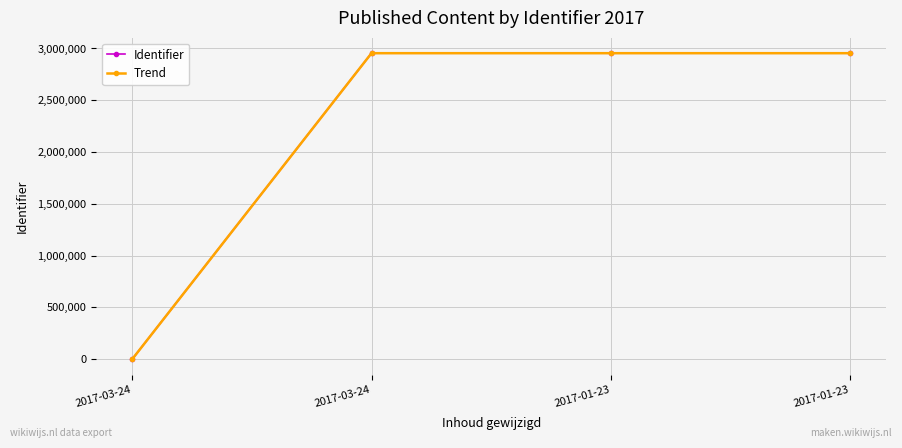

How many distinct data groups are displayed?

2